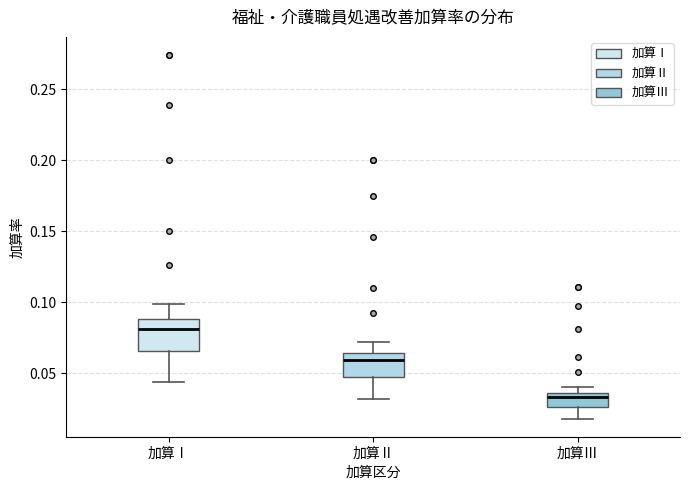

Comparing the boxes themselves (not the whiskers), which one is the tallest?

加算Ⅰ